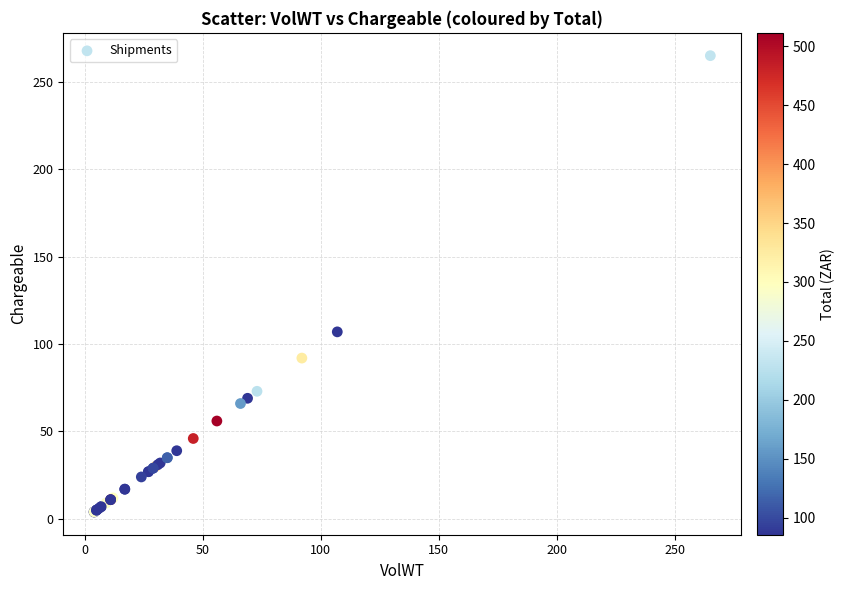

What Y value in the scatter plot is closest to 134?

107